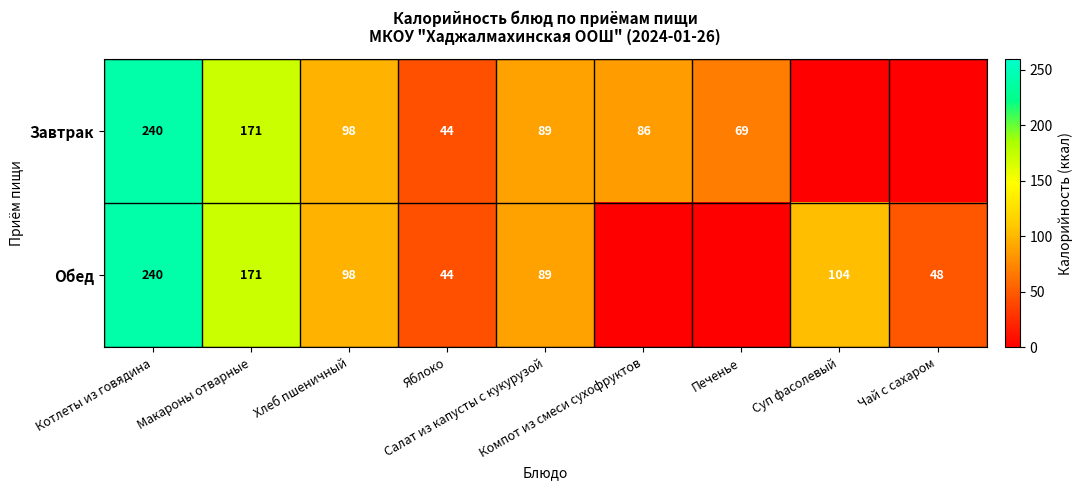

How many distinct data groups are displayed?

2